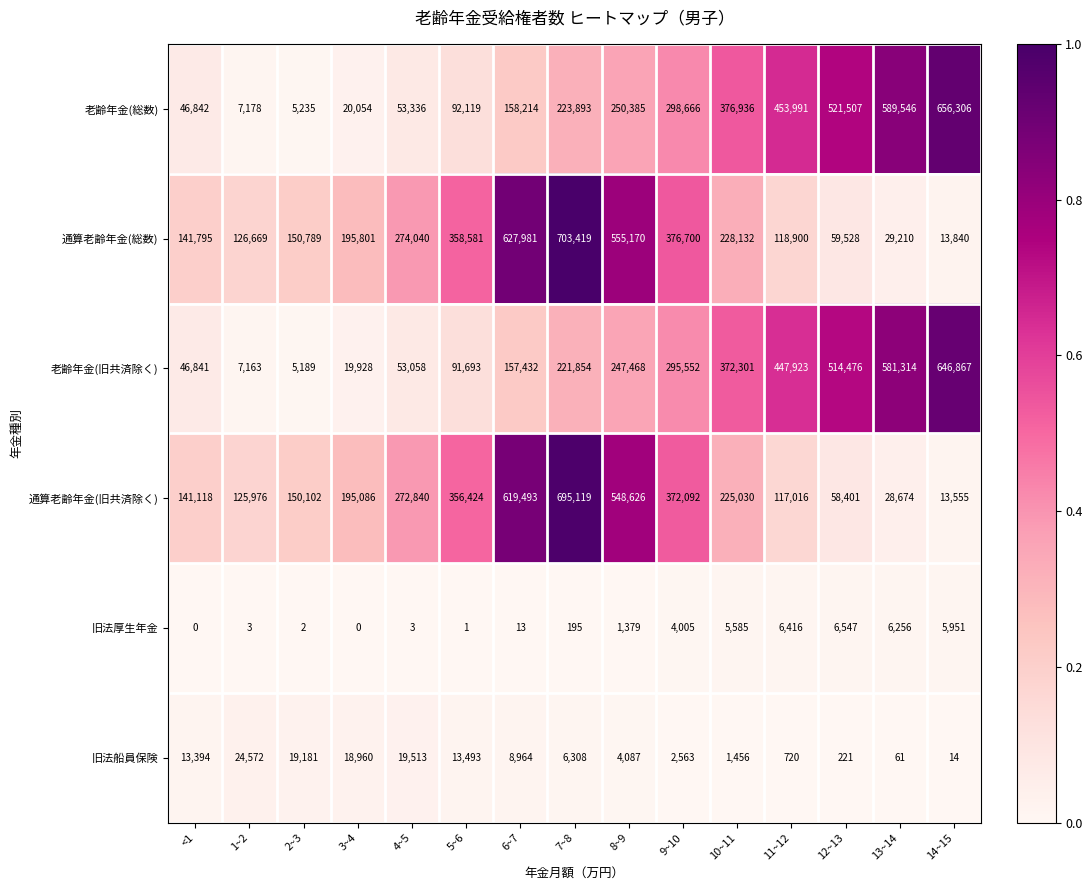

What is the spread (max minus min) of values at 10~11?

375480